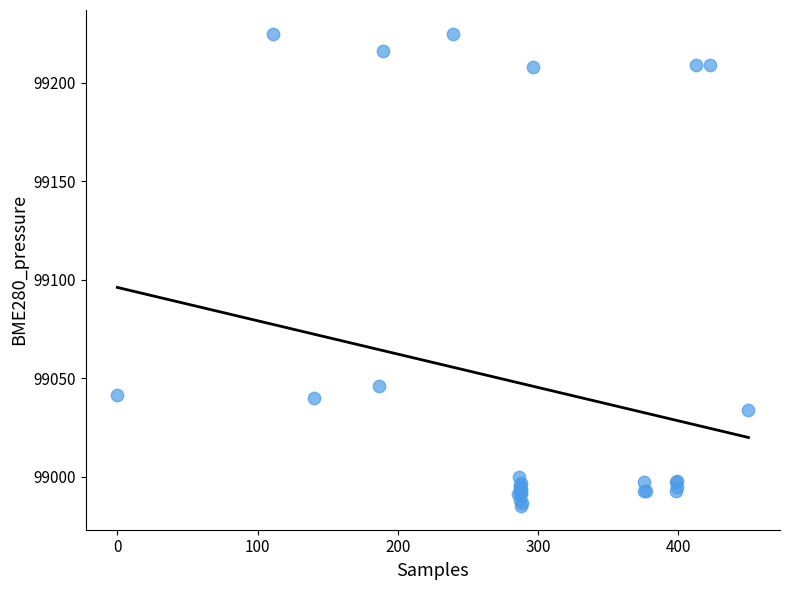

What Y value in the scatter plot is closest to 99105?

99046.0